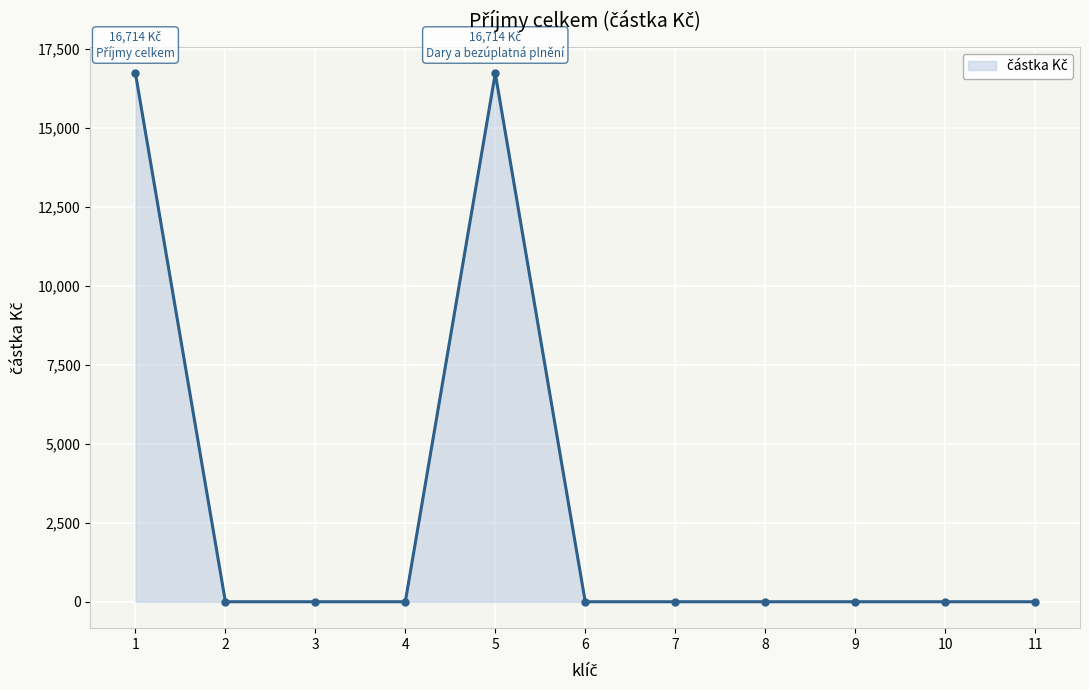

Count the number of values greater than 0.

2